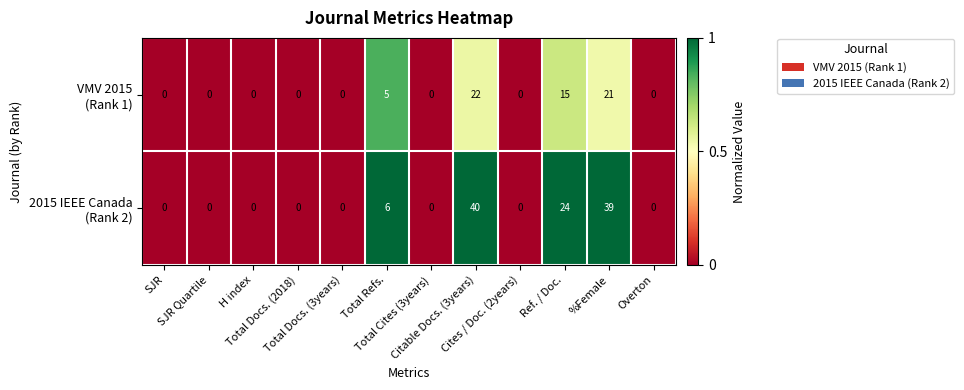

What is the maximum value shown in the chart?

40